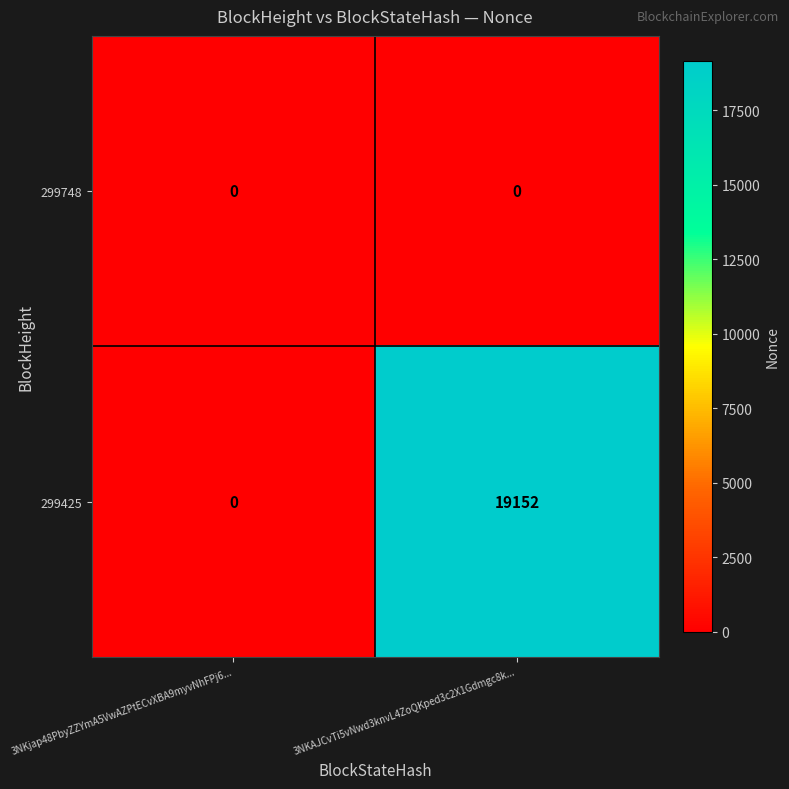

Reading right to left, extract all data points from this chart.

299748: 3NKAJCvTi5vNwd3knvL4ZoQKped3c2X1Gdmgc8k...=0	3NKjap48PbyZZYmA5VwAZPtECvXBA9myvNhFPj6...=0
299425: 3NKAJCvTi5vNwd3knvL4ZoQKped3c2X1Gdmgc8k...=19152	3NKjap48PbyZZYmA5VwAZPtECvXBA9myvNhFPj6...=0